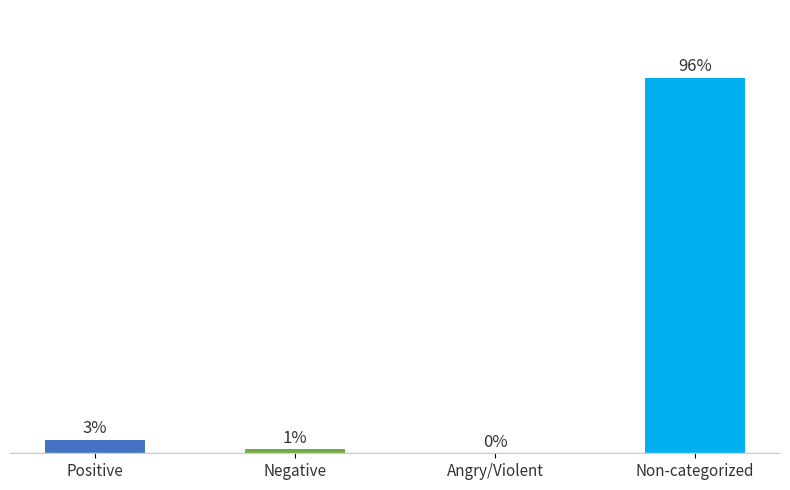

At which label does the data first exceed 51?

Non-categorized